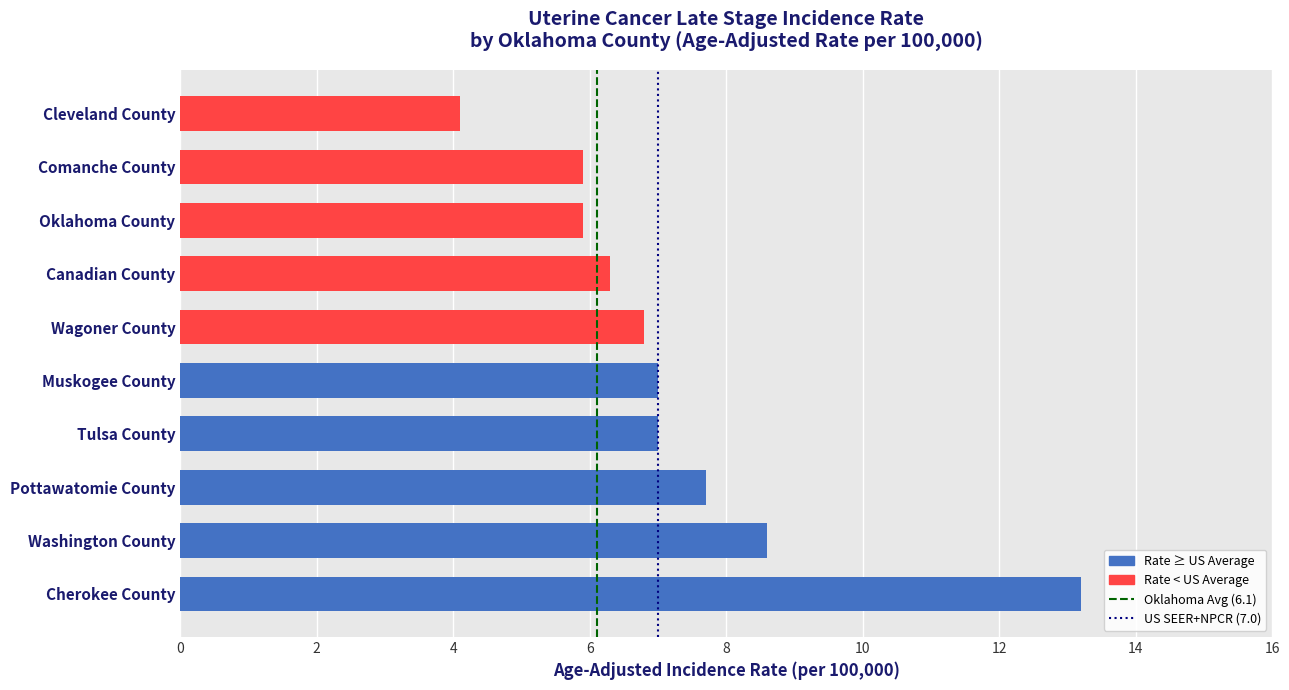

What is the minimum value shown in the chart?

4.1